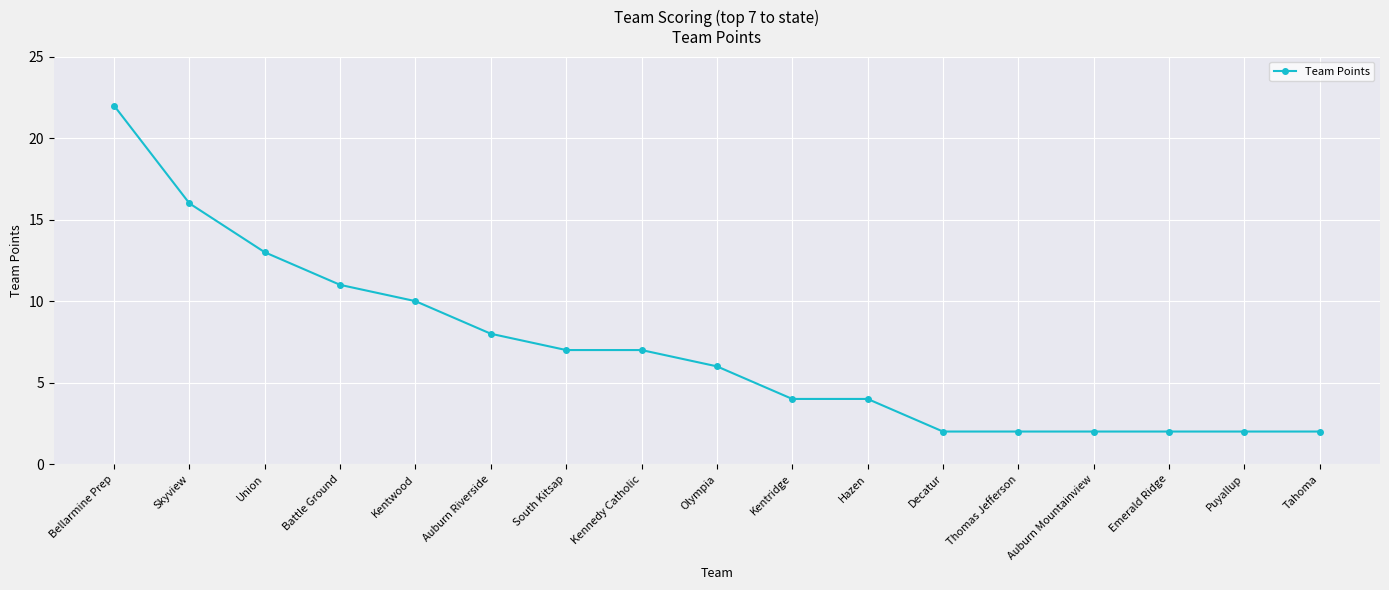

The value at Bellarmine Prep is 22. True or false?

True